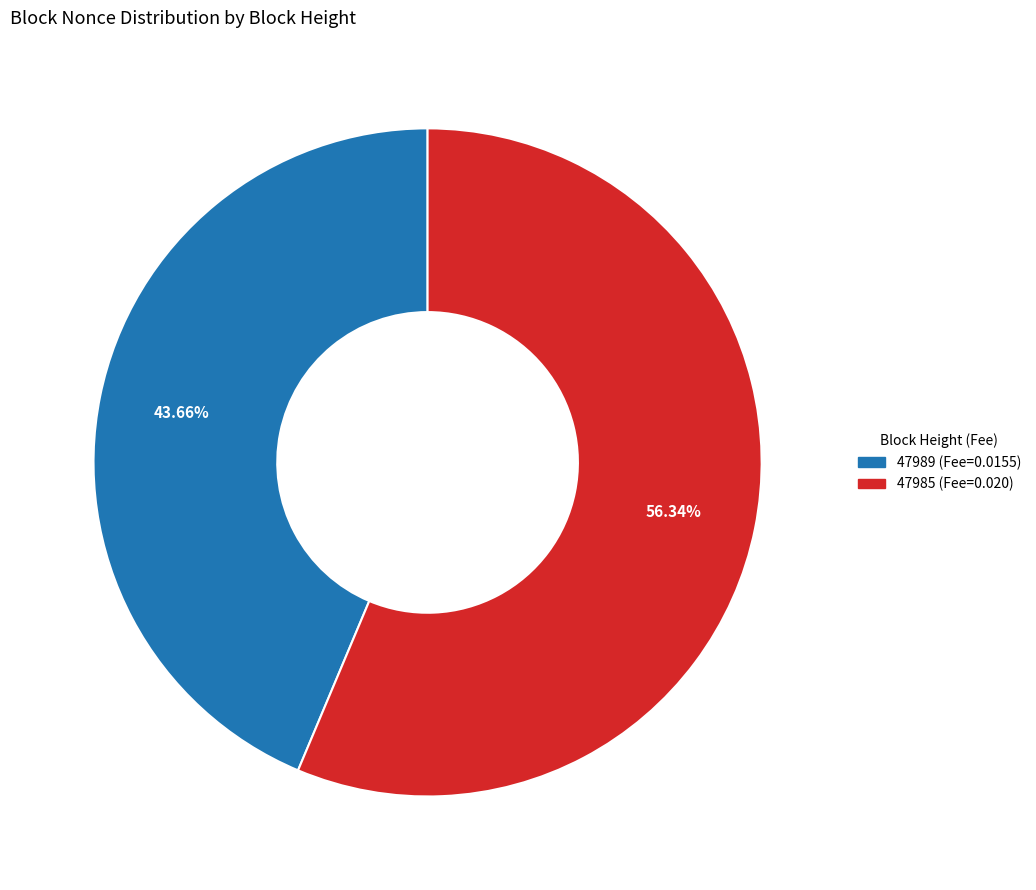

How many slices are in this pie chart?

2